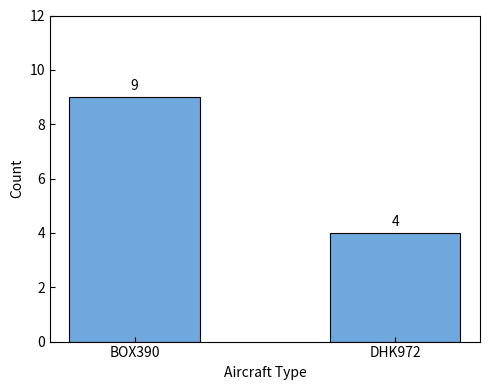

List the labels in order of value, smallest first.

DHK972, BOX390